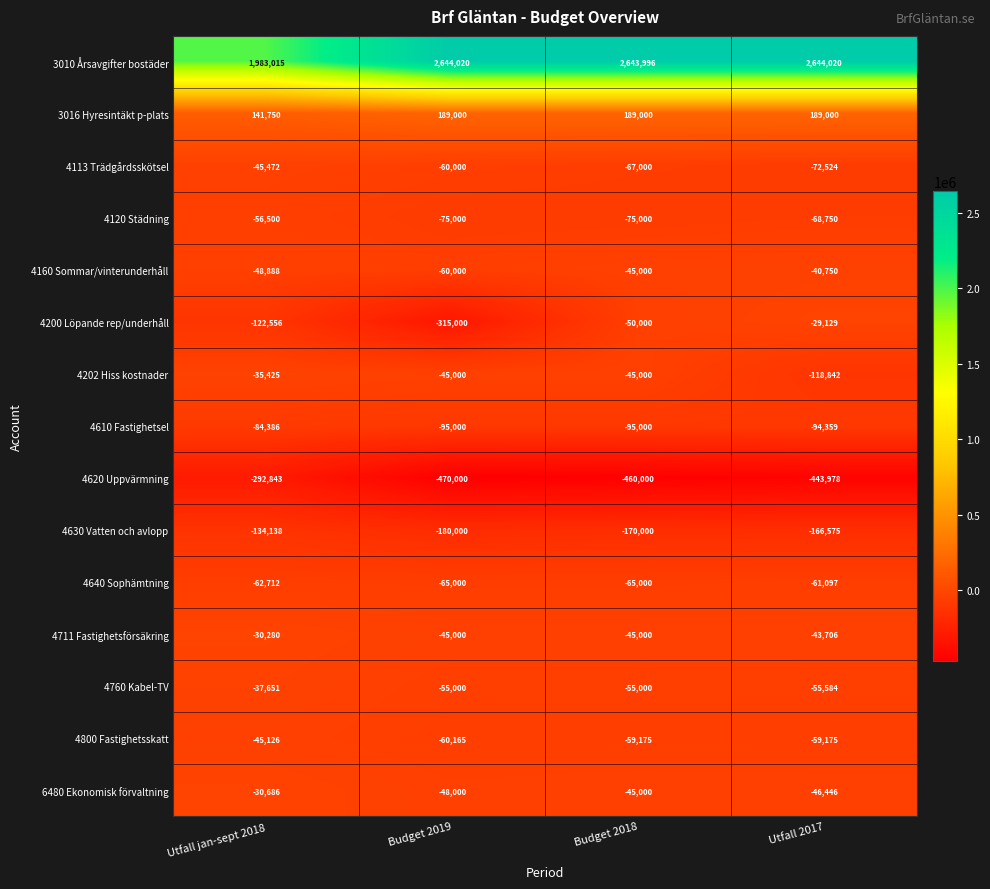

True or false: 4640 Sophämtning has a value of -62712 at Utfall jan-sept 2018.

True